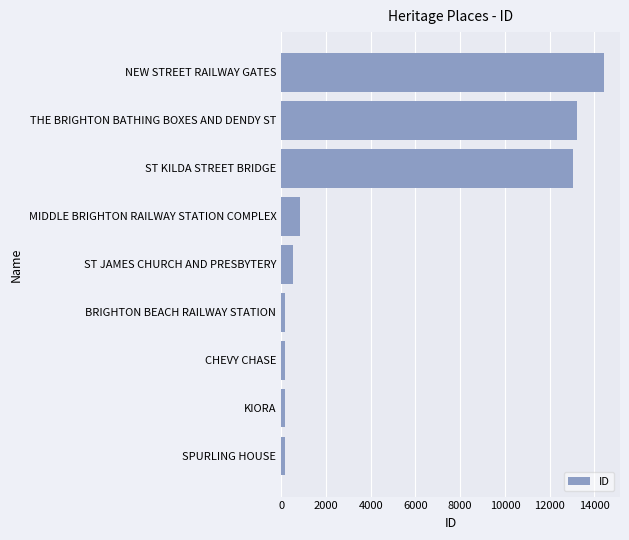

True or false: the data shows 7791 at THE BRIGHTON BATHING BOXES AND DENDY ST.

False